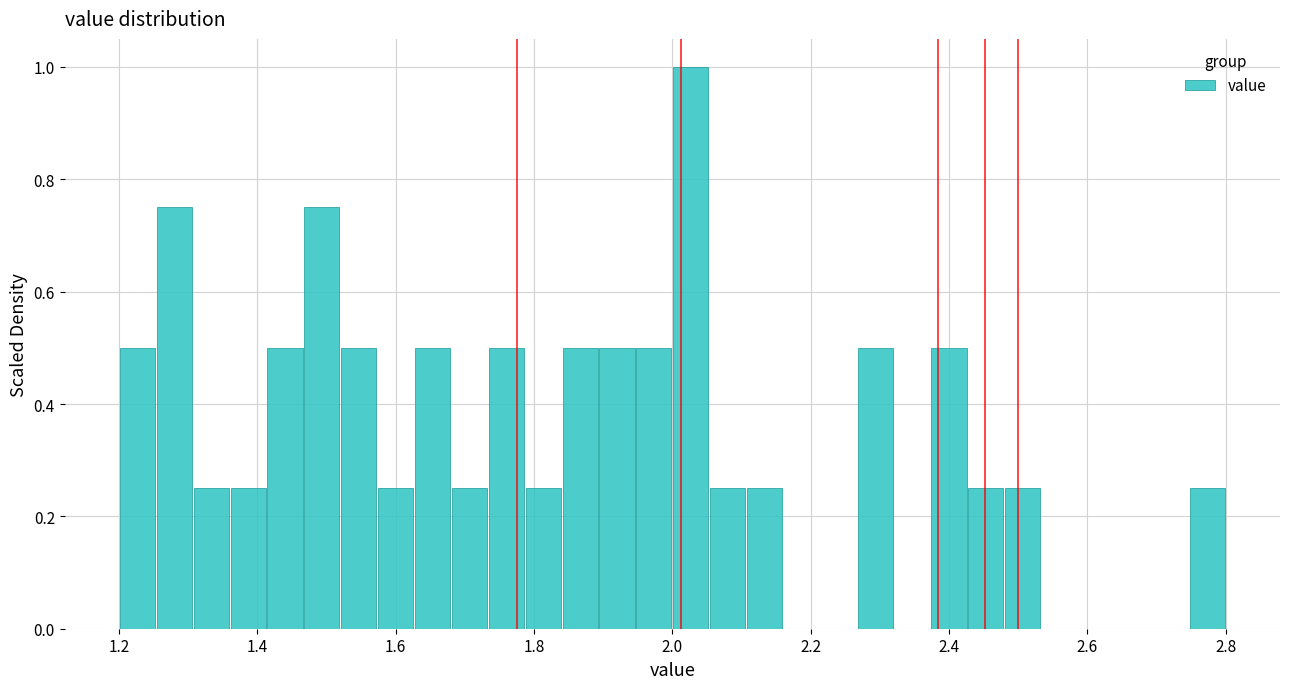

Read against the x-axis, roughly where is the centre of the tallest bar?

2.02